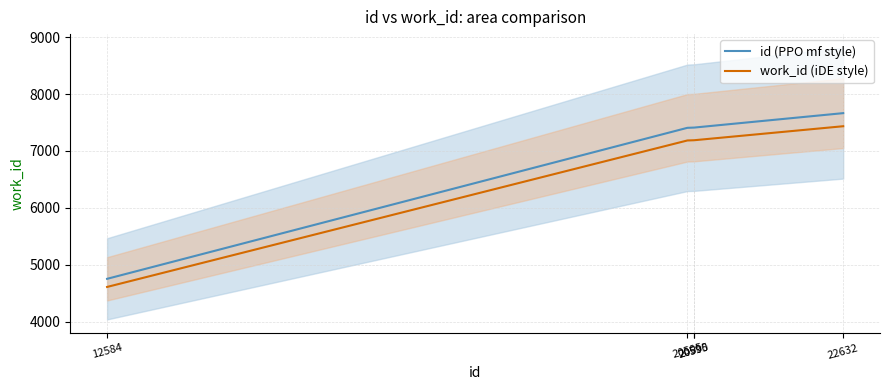

True or false: id (PPO mf style) and work_id (iDE style) cross at least once.

False